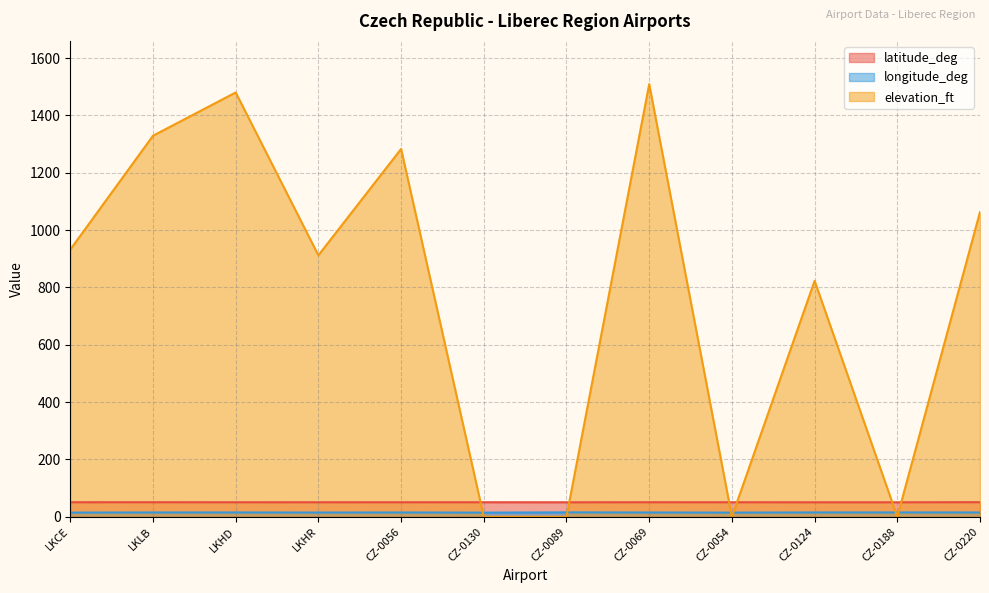

What is the average value of the latitude_deg series?

50.7